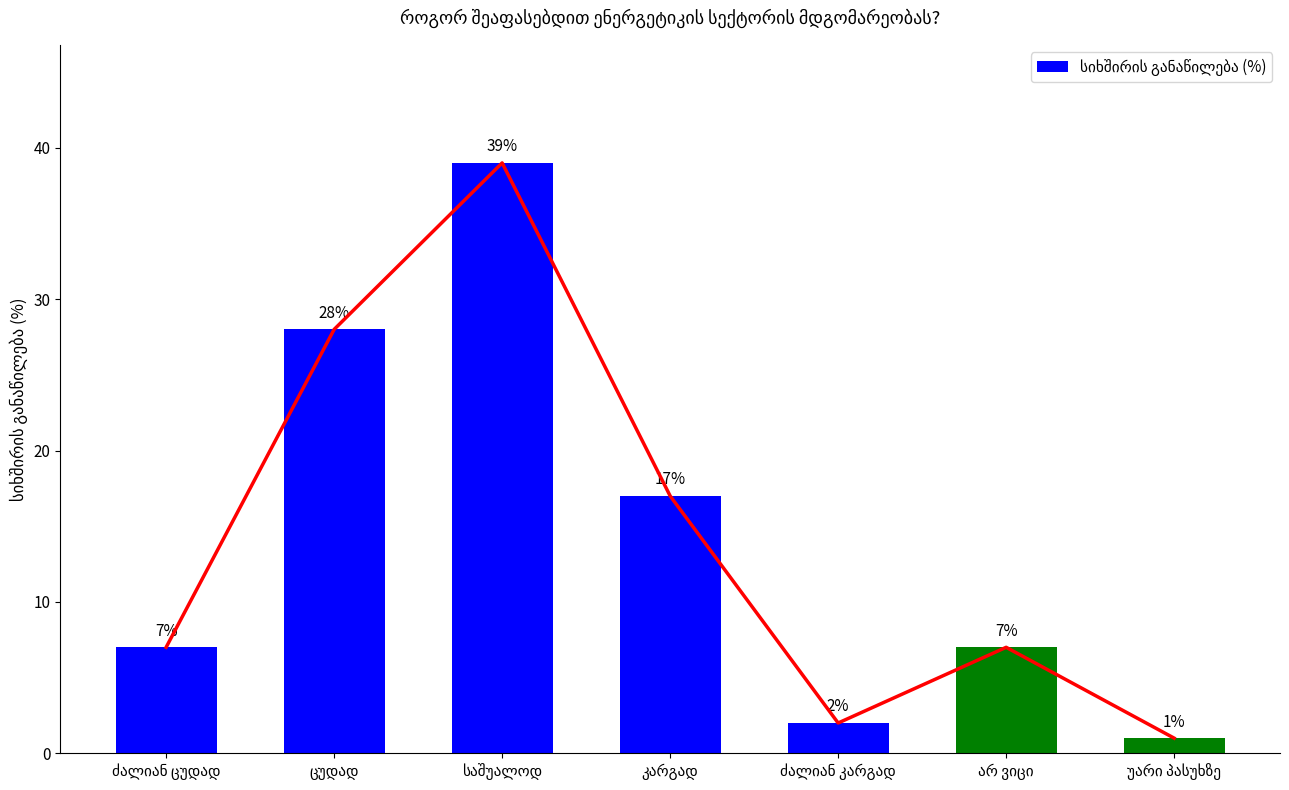

How many data points are less than 7?

2